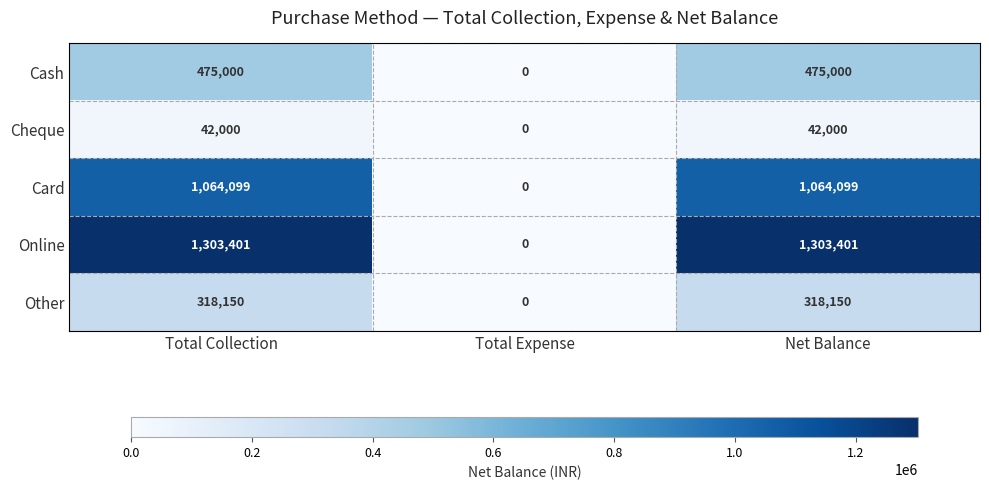

Which series has the largest total across all categories?

Online